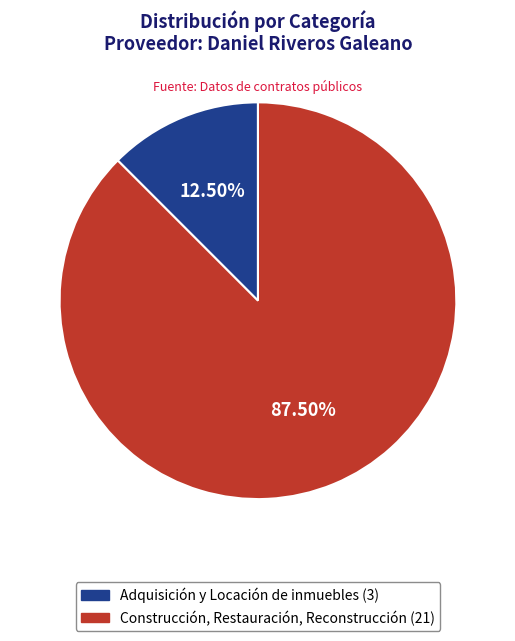

Count the number of slices in the pie.

2